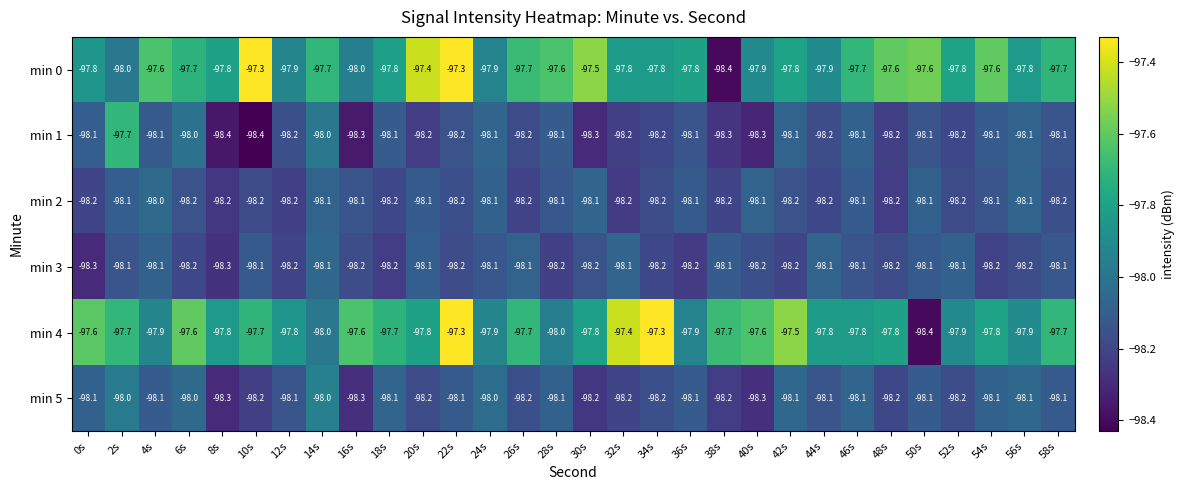

What is the difference between the maximum and minimum values in the min 4 series?

1.1